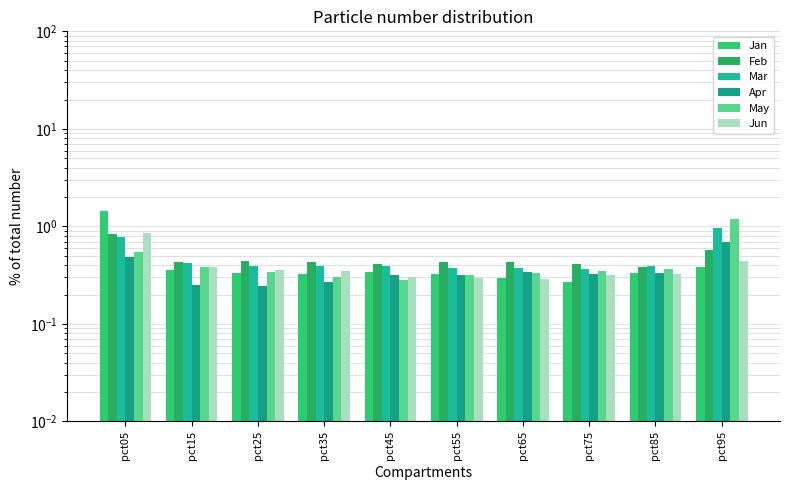

True or false: Mar has a value of 0.7 at pct35.

False